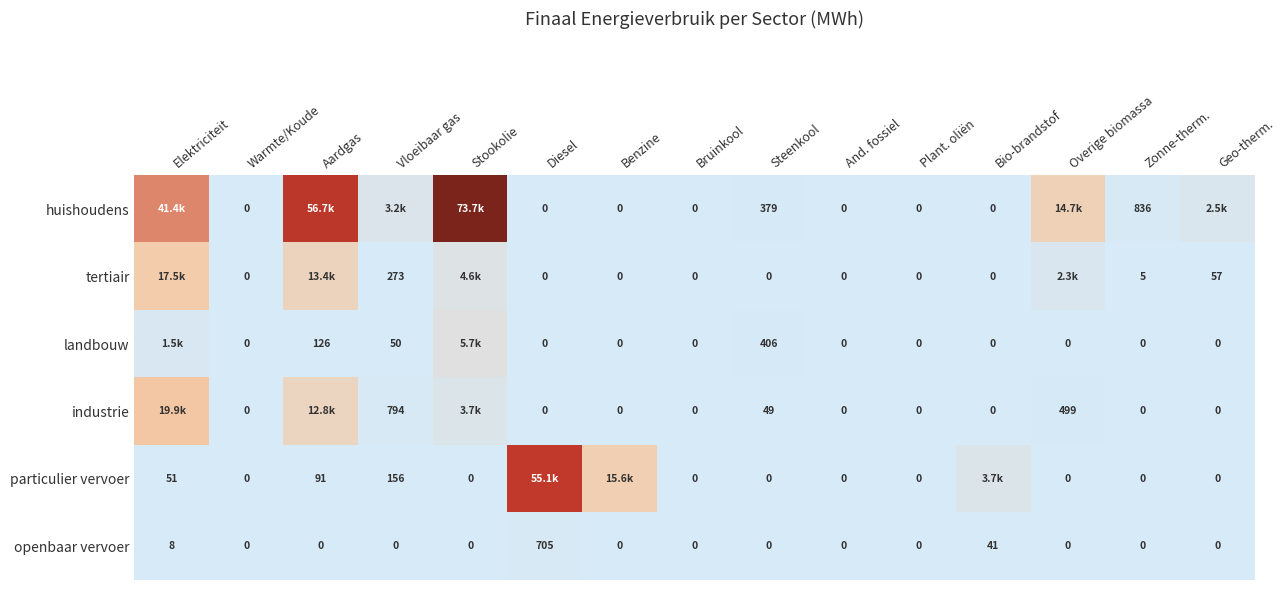

How many values in the openbaar vervoer series exceed 0?

3